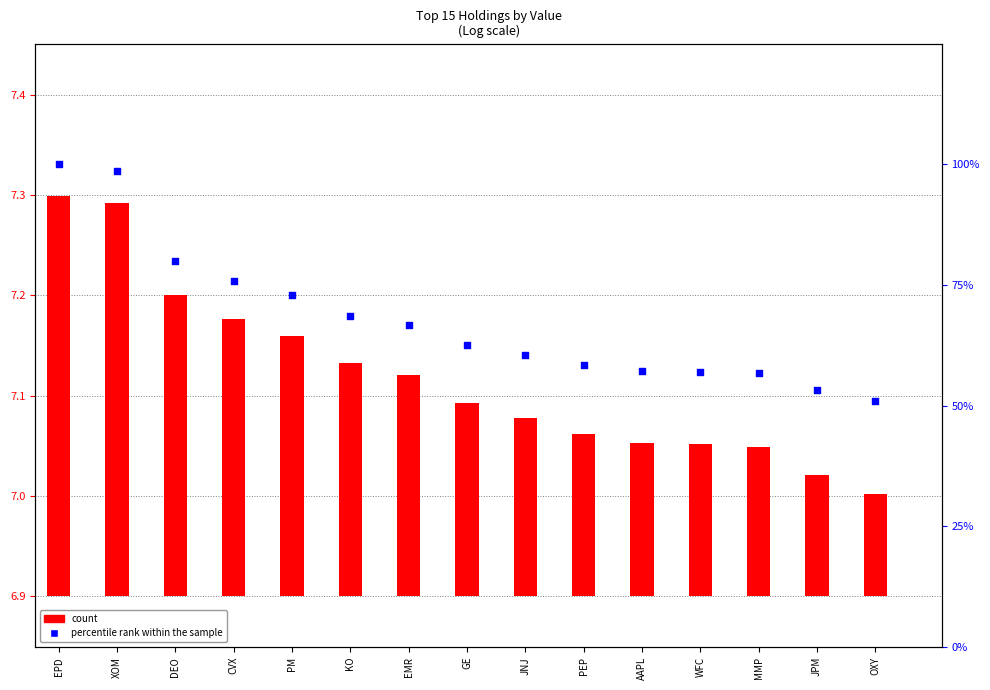

Which series has the widest spread of Y values?

percentile rank within the sample